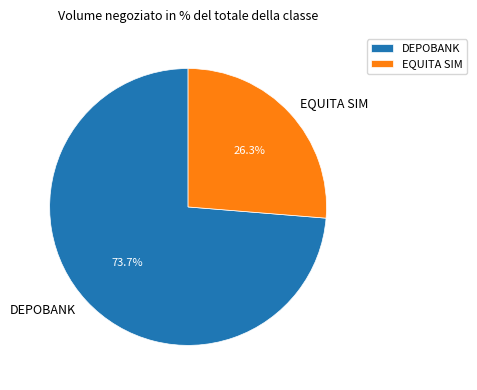

Does DEPOBANK represent more than half of the total?

Yes